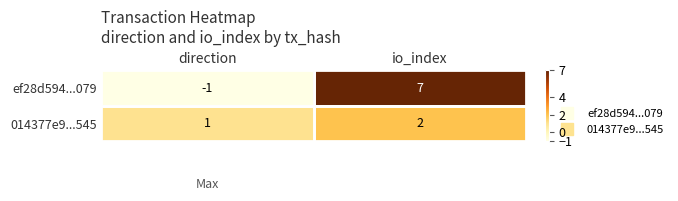

What is the difference between the ef28d594...079 values at io_index and direction?

8